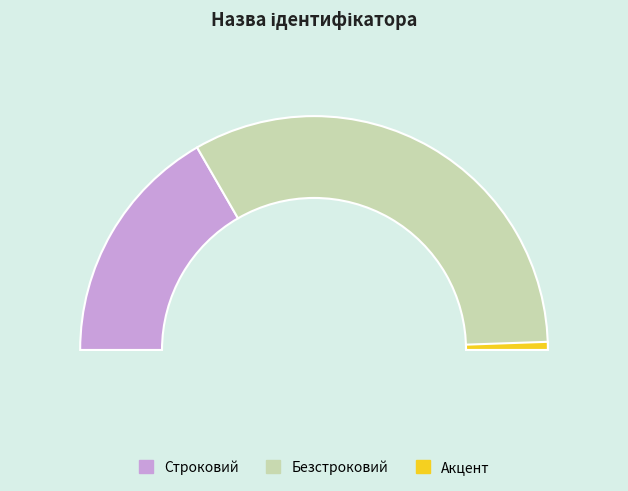

Approximately how many times larger is the value at Безстроковий compared to Строковий?

2.0